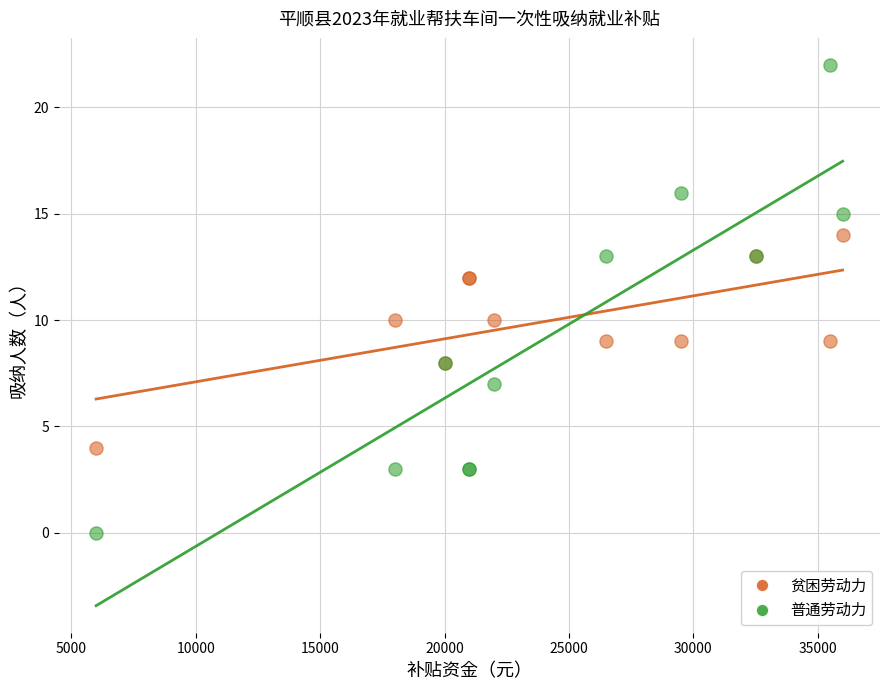

What is the X range (max minus min) for the scatter plot?

30000